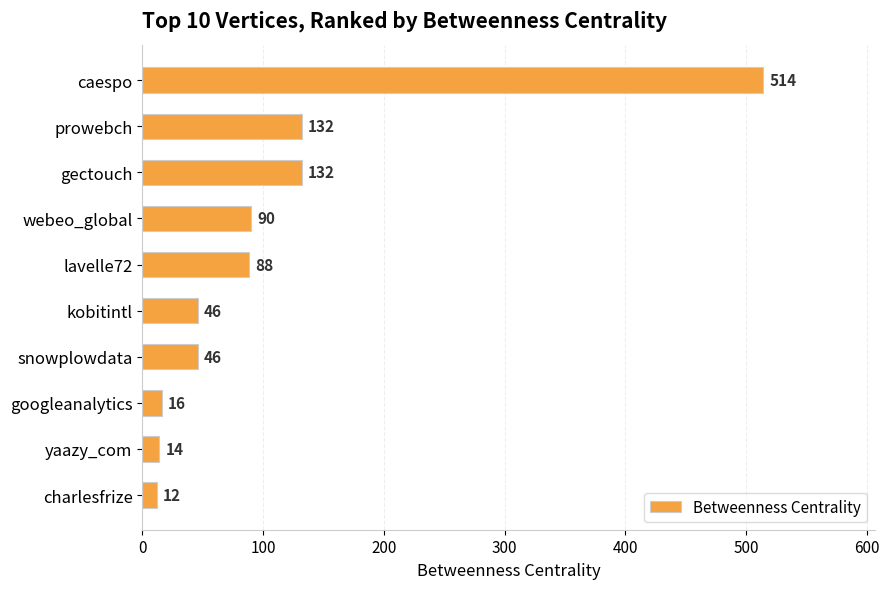

What is the average value?

109